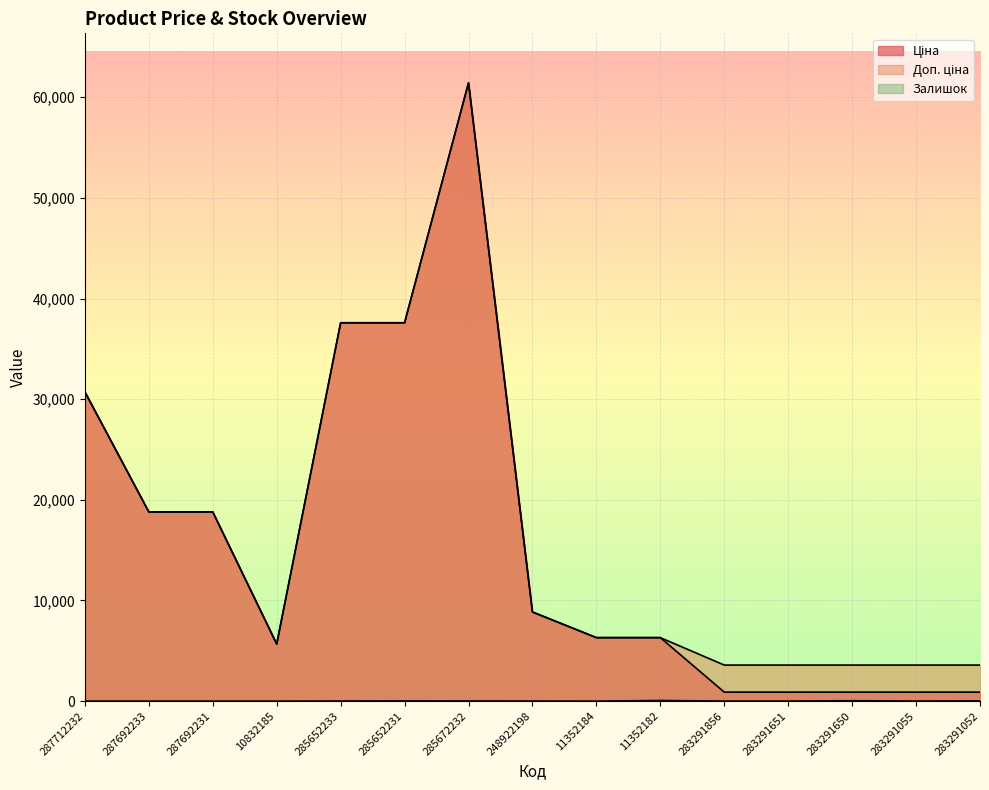

How many lines are shown in the chart?

3